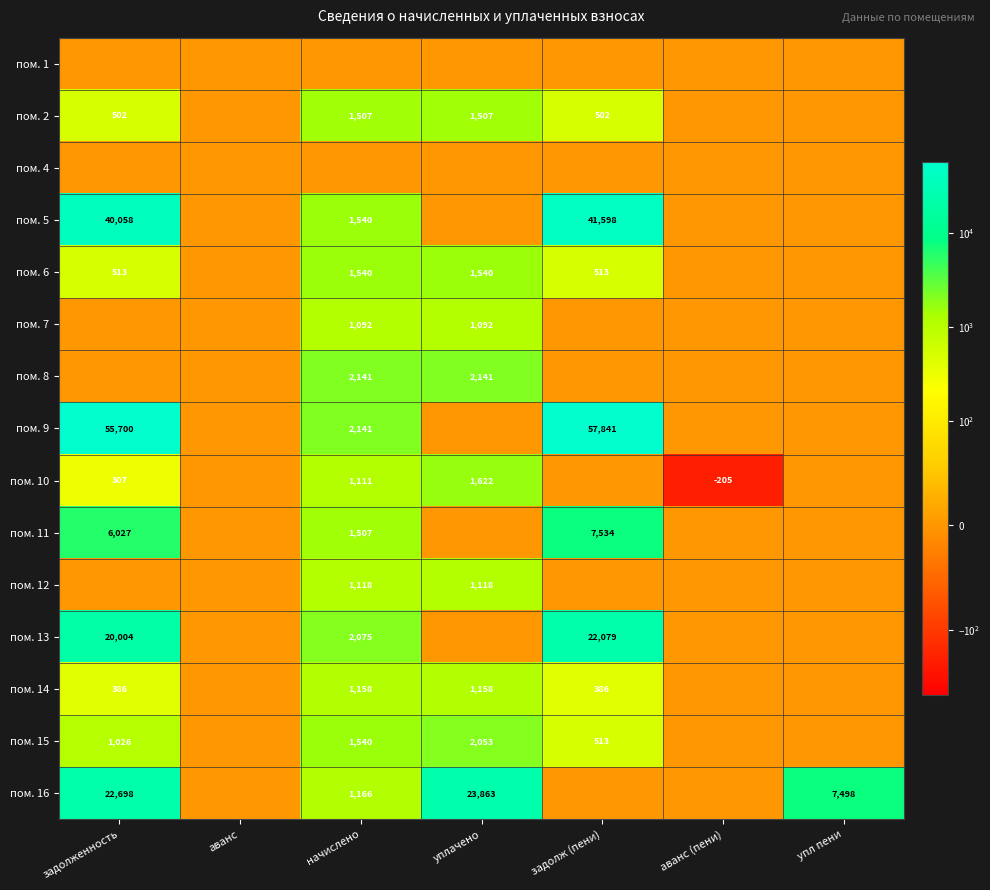

The пом. 6 series shows 2209.2 at уплачено. True or false?

False